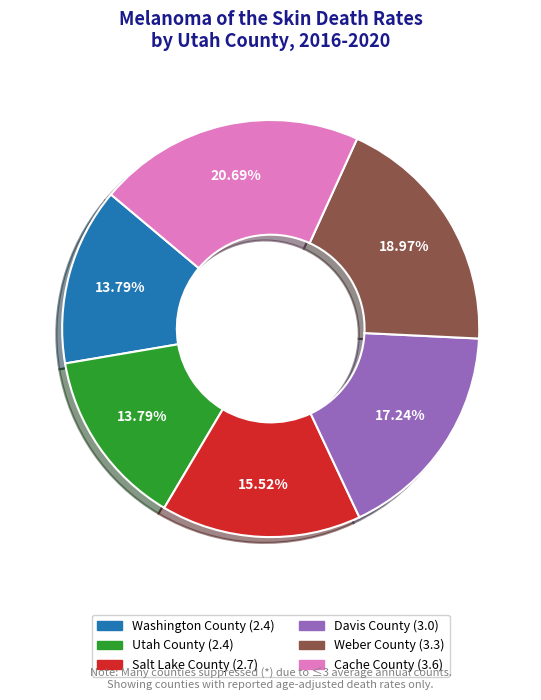

To the nearest percent, what portion does Salt Lake County represent?

16%